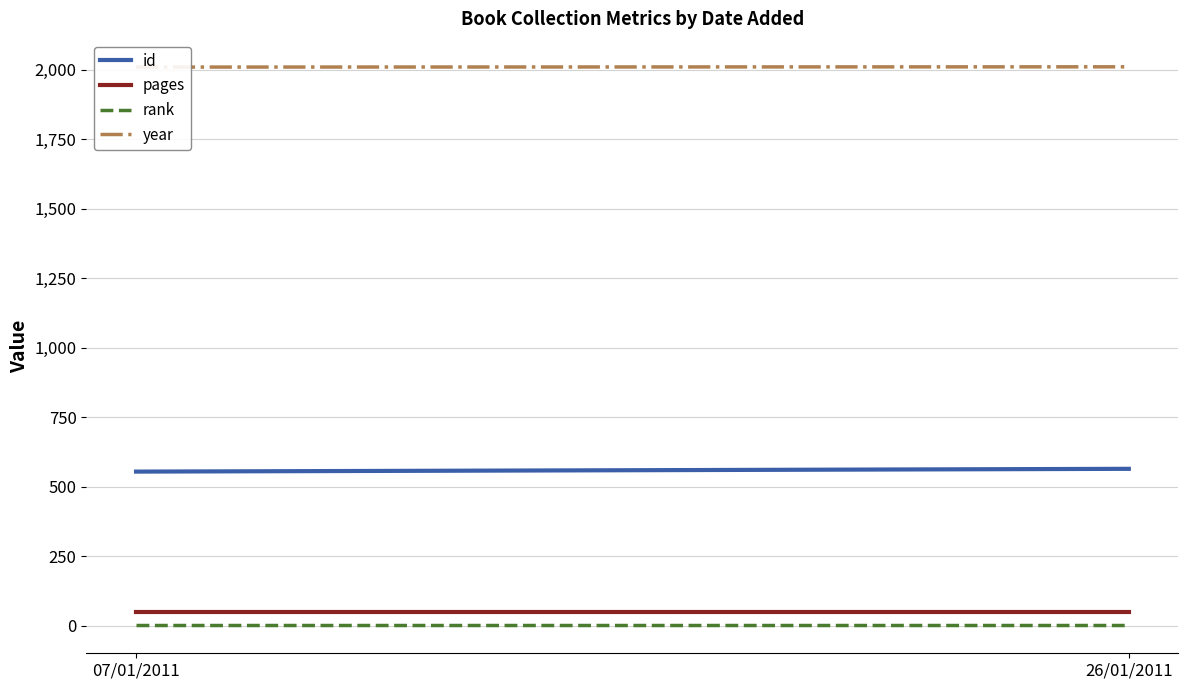

Reading left to right, list all the values displayed in this chart.

id: 07/01/2011=554	26/01/2011=564
pages: 07/01/2011=48	26/01/2011=48
rank: 07/01/2011=1	26/01/2011=1
year: 07/01/2011=2009	26/01/2011=2010